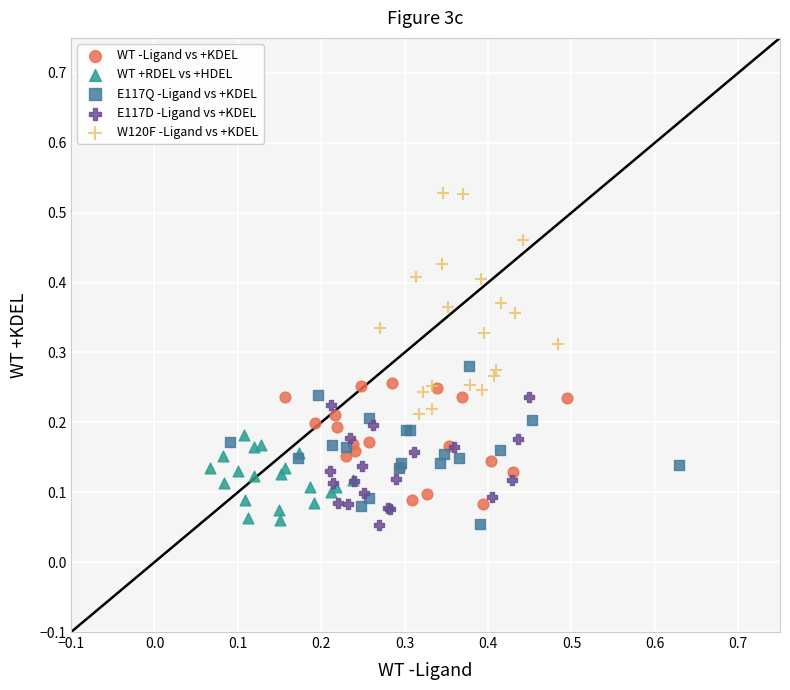

Which series contains the highest Y value?

W120F -Ligand vs +KDEL